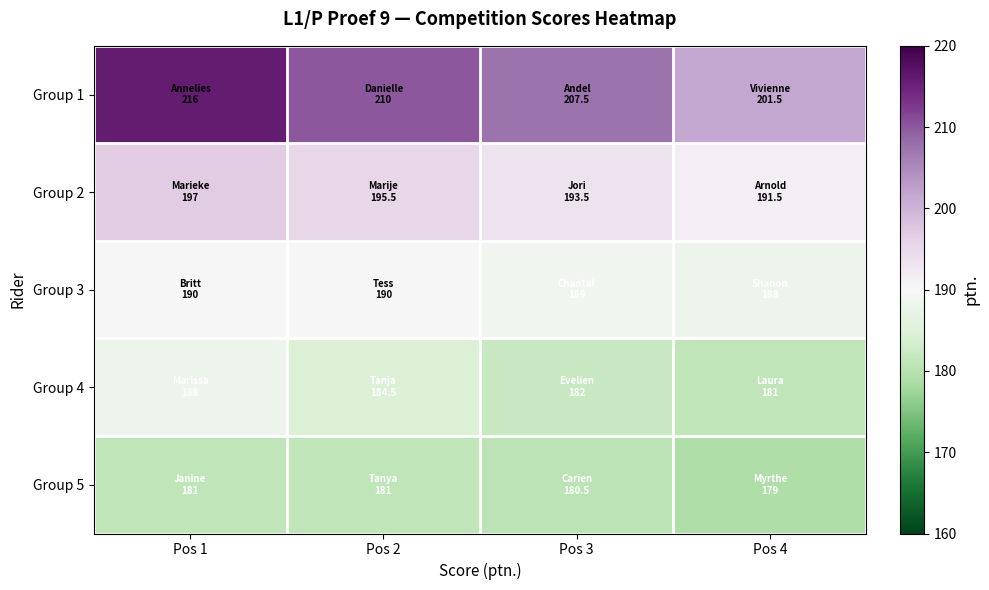

What is the greatest value displayed?

216.0